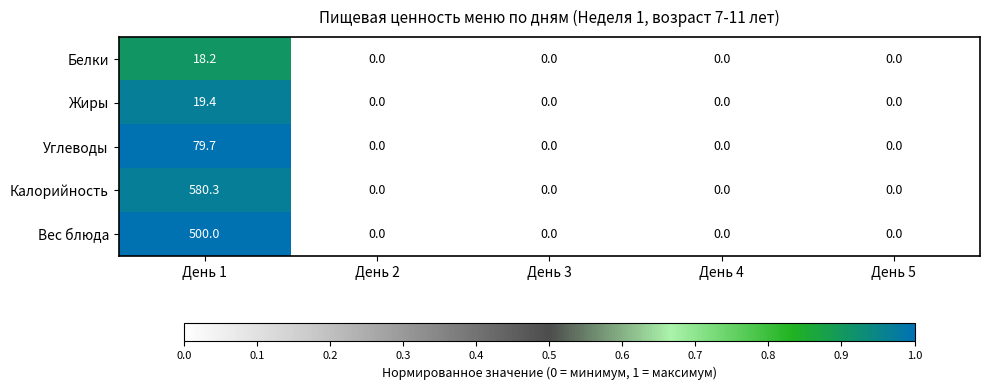

Which series has the largest range (max minus min)?

Калорийность